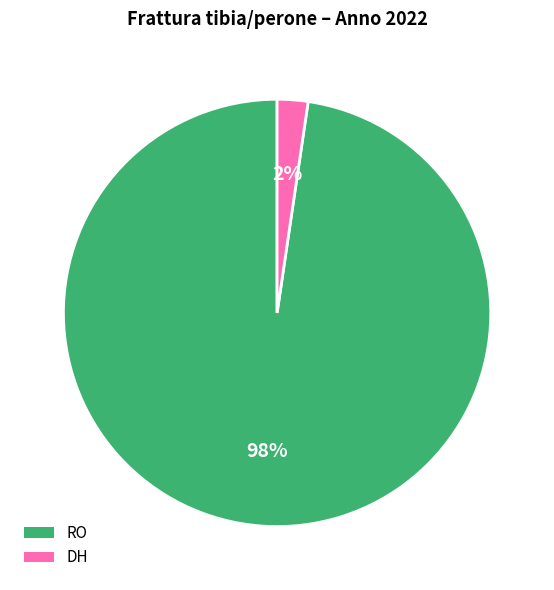

Which slice is the smallest?

DH